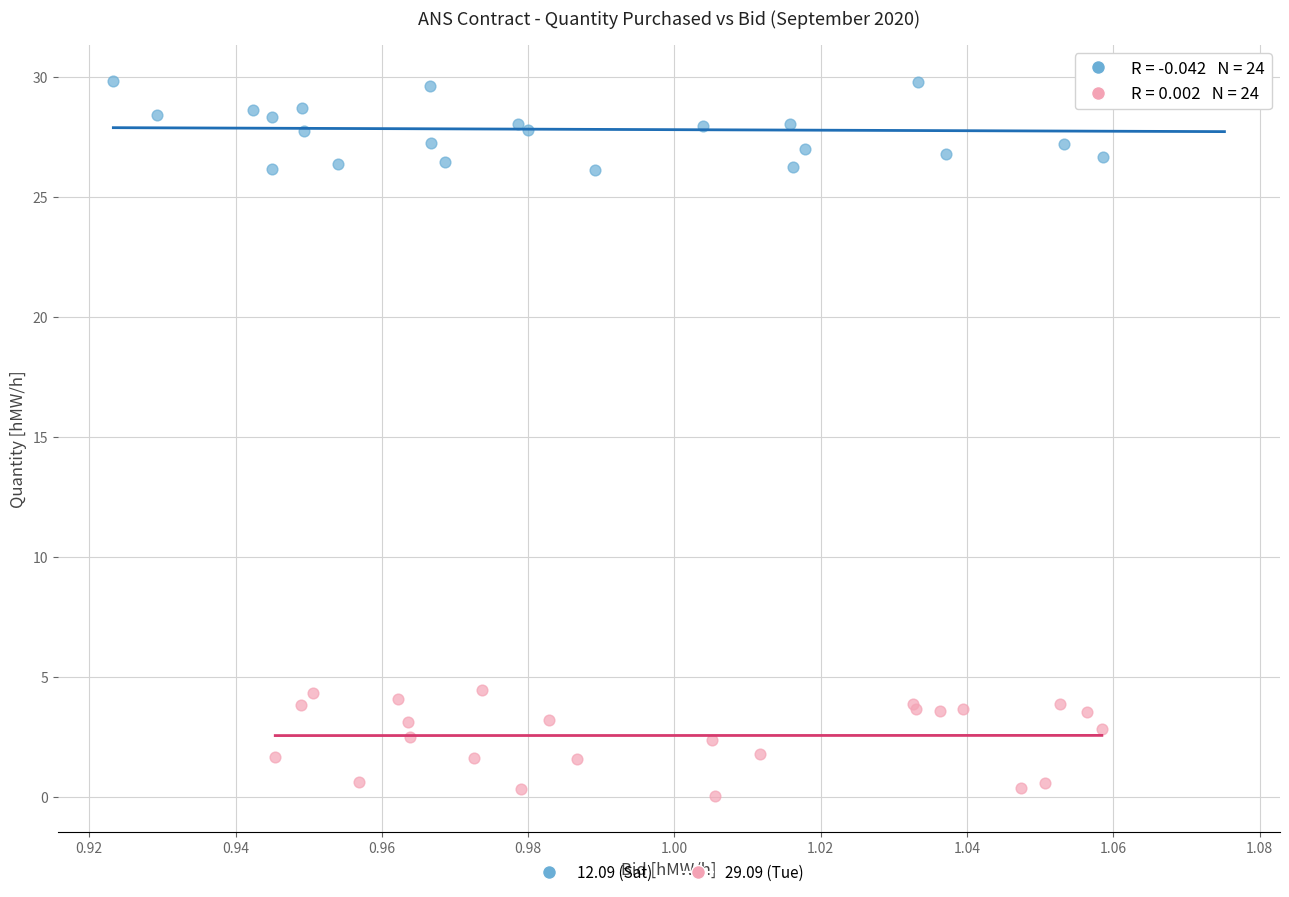

Which series contains the lowest Y value?

29.09 (Tue)